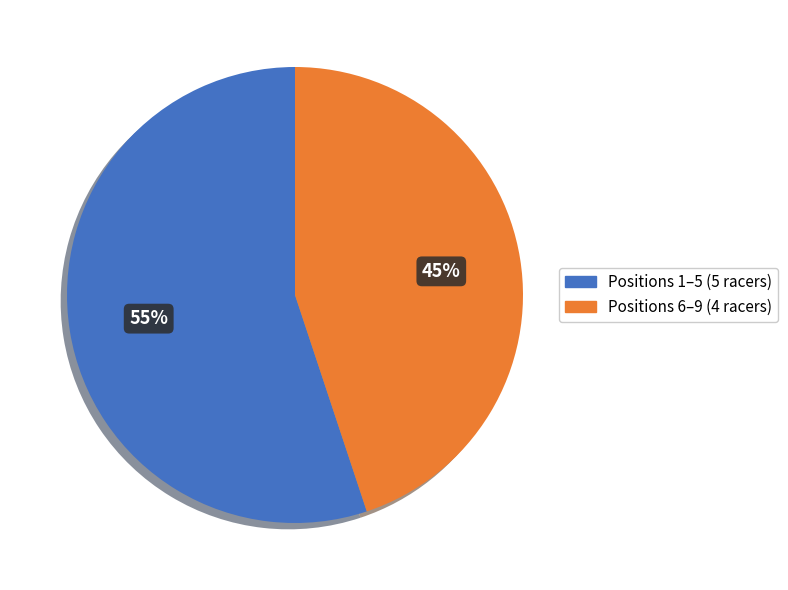

What is the ratio of the value at Positions 1–5 (5 racers) to the value at Positions 6–9 (4 racers)?

1.2